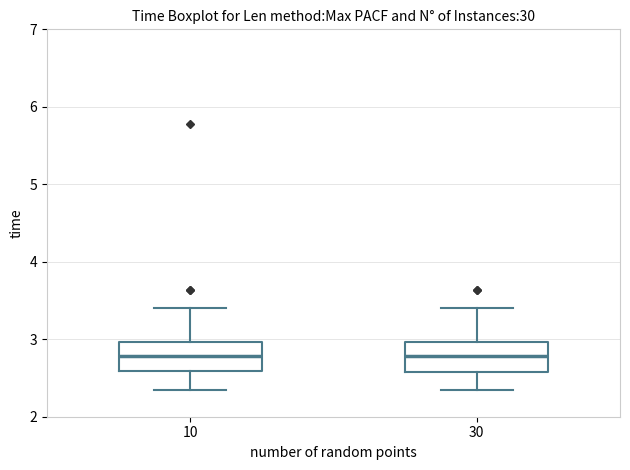

Where does the median line of the box at x = 30 sit on the y-axis? The values are not printed on the chart, so give them approximately, as read against the axis.

2.8